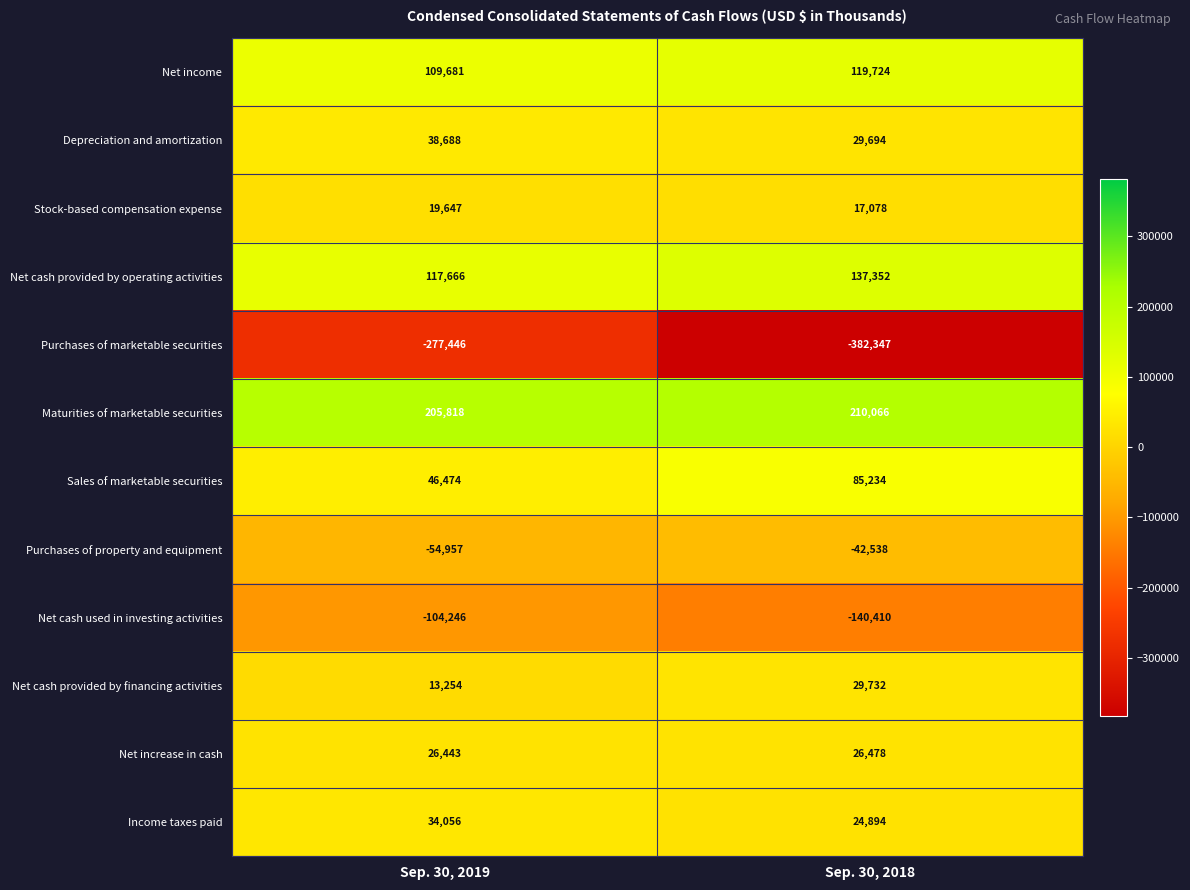

Reading right to left, extract all data points from this chart.

Net income: Sep. 30, 2018=119724	Sep. 30, 2019=109681
Depreciation and amortization: Sep. 30, 2018=29694	Sep. 30, 2019=38688
Stock-based compensation expense: Sep. 30, 2018=17078	Sep. 30, 2019=19647
Net cash provided by operating activities: Sep. 30, 2018=137352	Sep. 30, 2019=117666
Purchases of marketable securities: Sep. 30, 2018=-382347	Sep. 30, 2019=-277446
Maturities of marketable securities: Sep. 30, 2018=210066	Sep. 30, 2019=205818
Sales of marketable securities: Sep. 30, 2018=85234	Sep. 30, 2019=46474
Purchases of property and equipment: Sep. 30, 2018=-42538	Sep. 30, 2019=-54957
Net cash used in investing activities: Sep. 30, 2018=-140410	Sep. 30, 2019=-104246
Net cash provided by financing activities: Sep. 30, 2018=29732	Sep. 30, 2019=13254
Net increase in cash: Sep. 30, 2018=26478	Sep. 30, 2019=26443
Income taxes paid: Sep. 30, 2018=24894	Sep. 30, 2019=34056